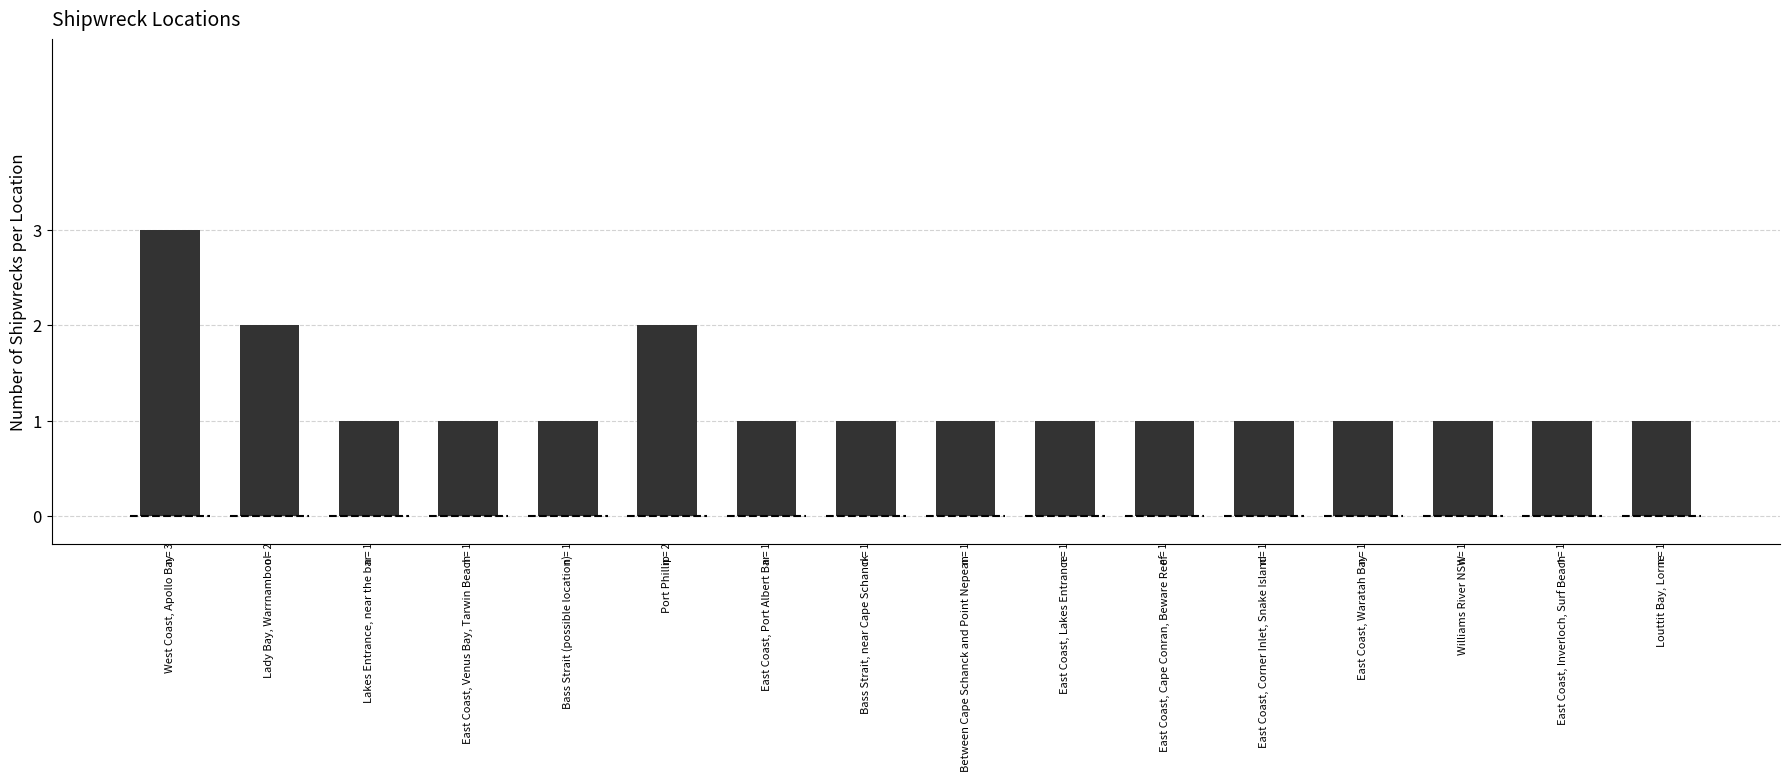

What is the smallest value displayed?

1